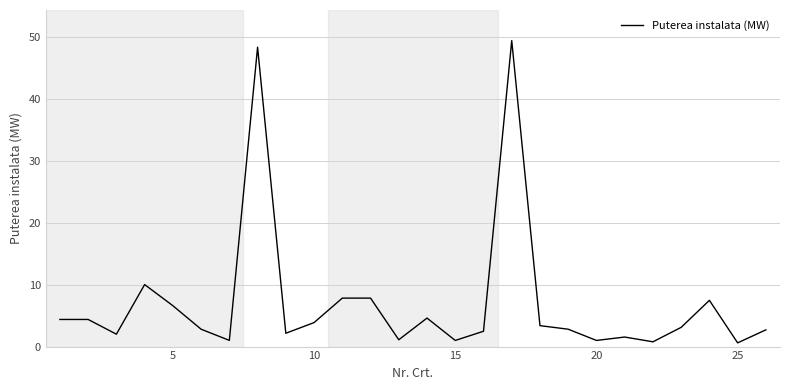

What is the maximum value shown in the chart?

49.4